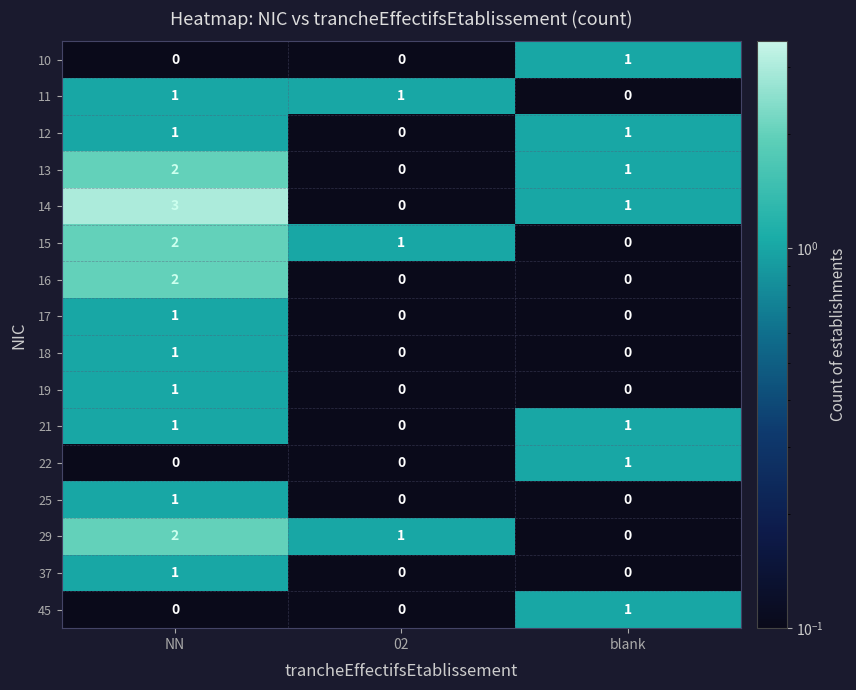

Which series has the widest spread of values?

14